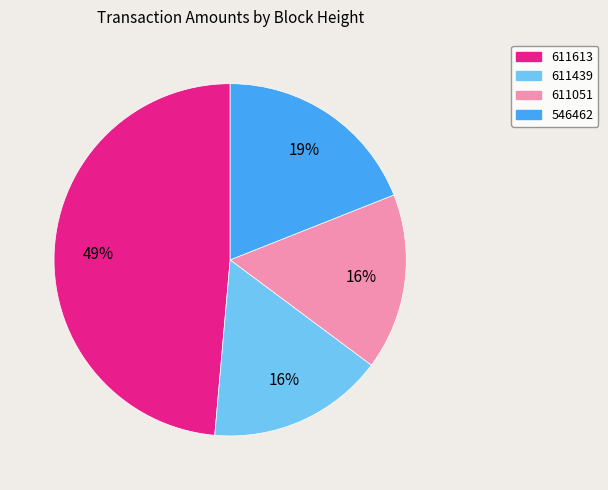

Is the sum of 611613 and 546462 greater than half?

Yes